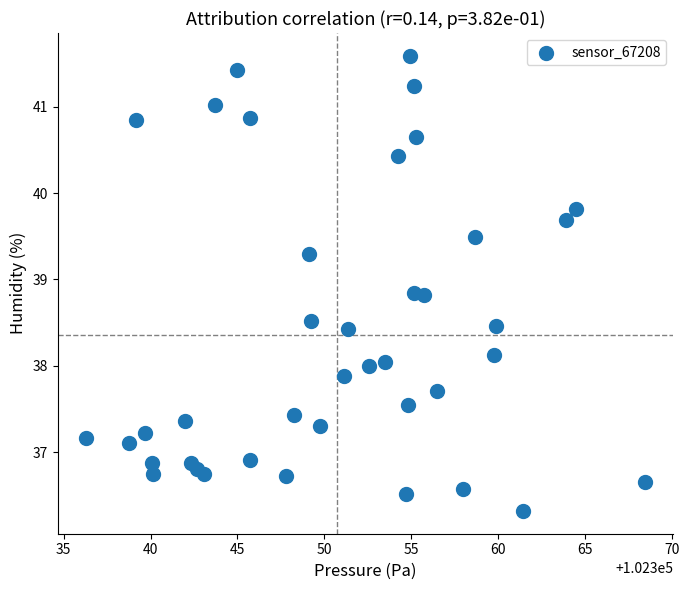

What is the range of Y values (max minus min)?

5.3